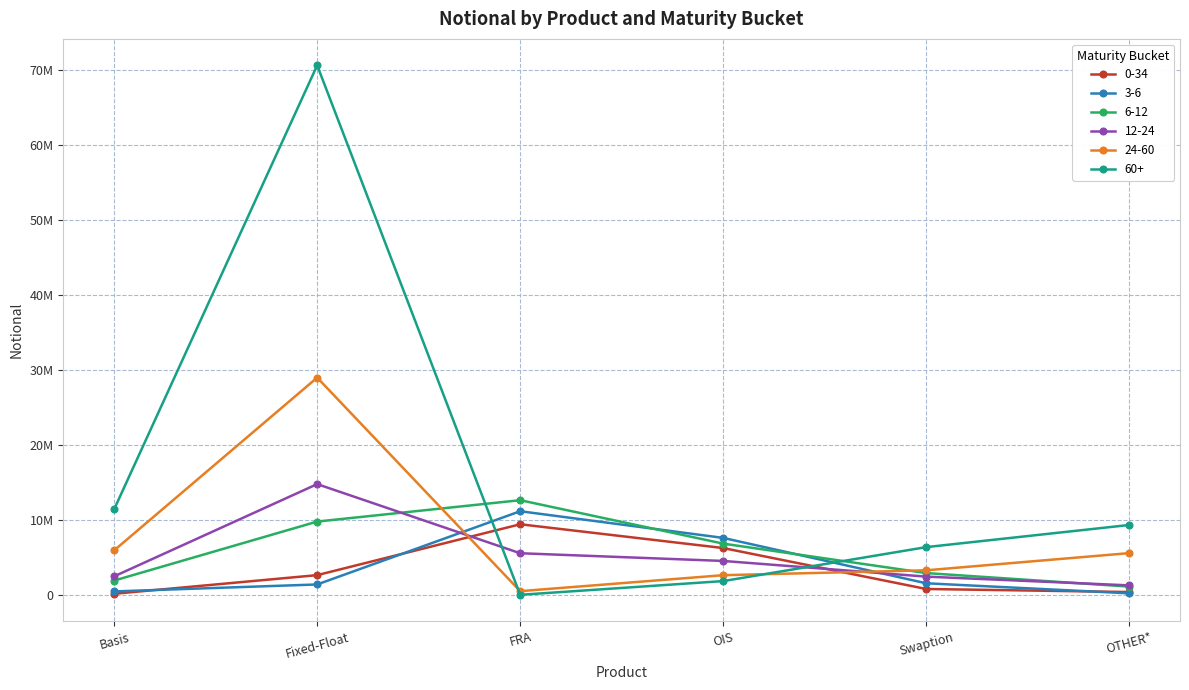

Is this an area chart (filled region under the line)?

No